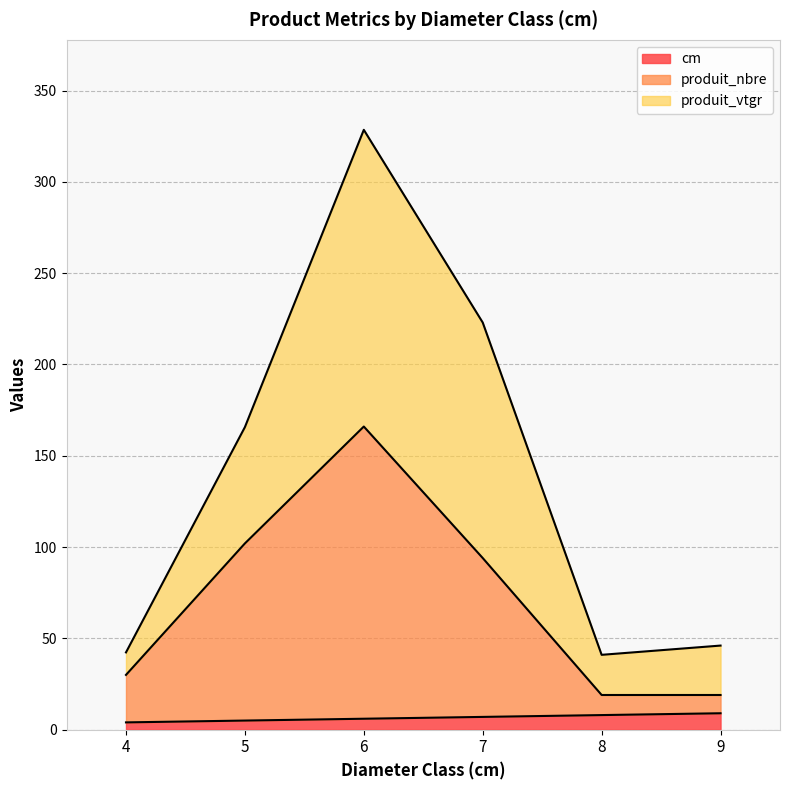

At which category is the sum across all series the highest?

6